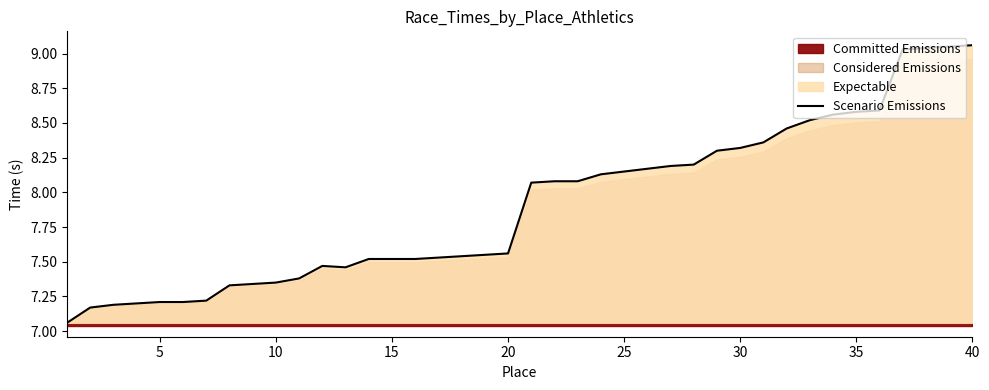

How many points are higher than both their immediate neighbors (excluding endpoints)?

1